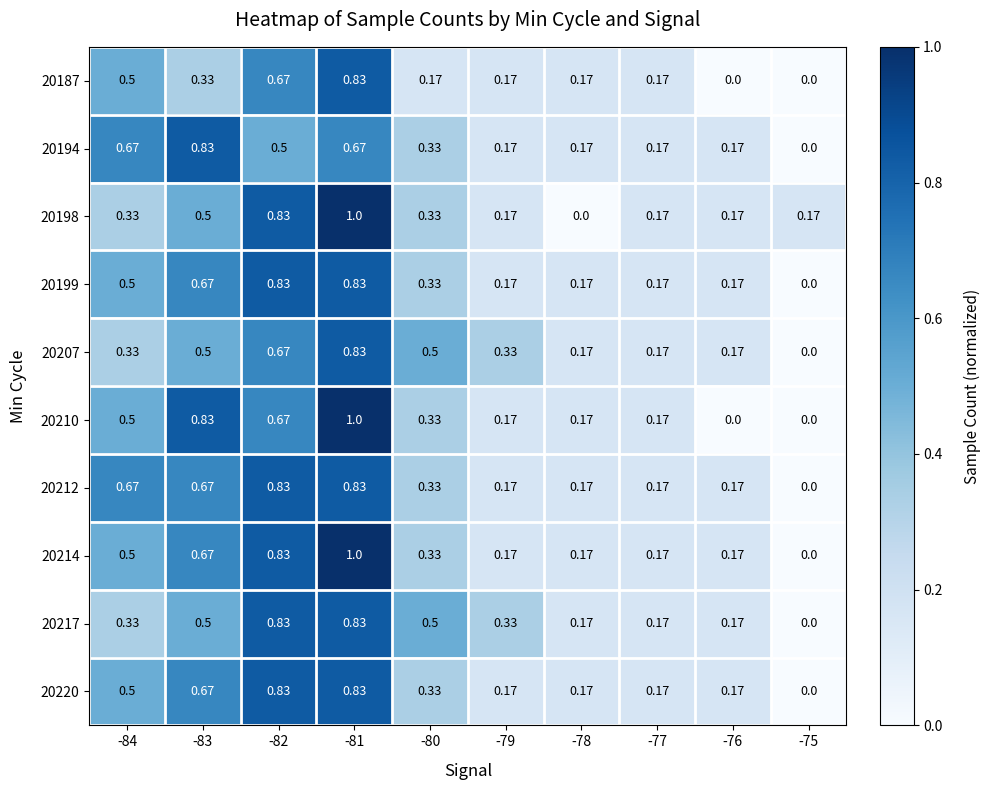

Is the value of 20212 at -76 greater than the value of 20198 at -78?

Yes